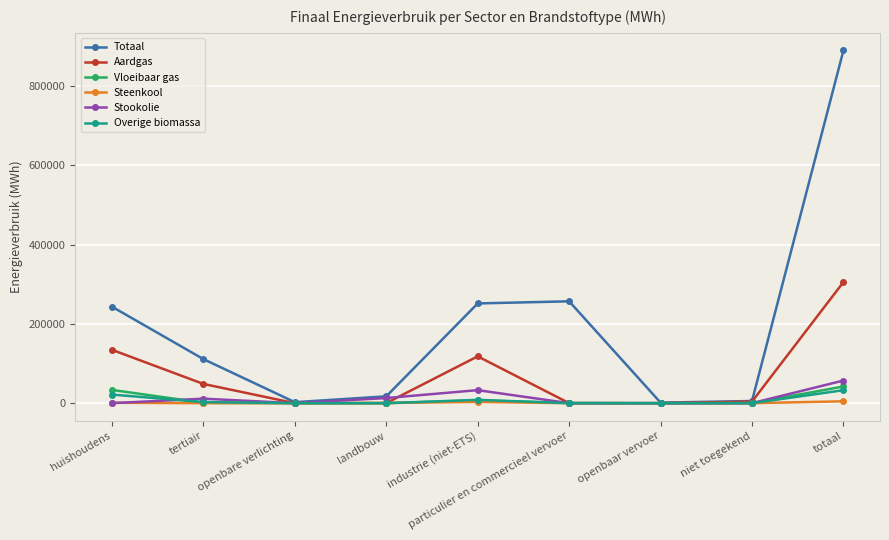

What is the approximate value of Aardgas at landbouw?

198.7